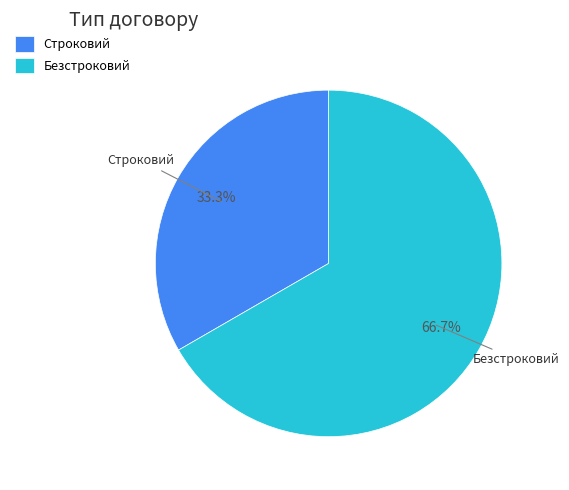

To the nearest percent, what percentage of the pie is Безстроковий?

67%